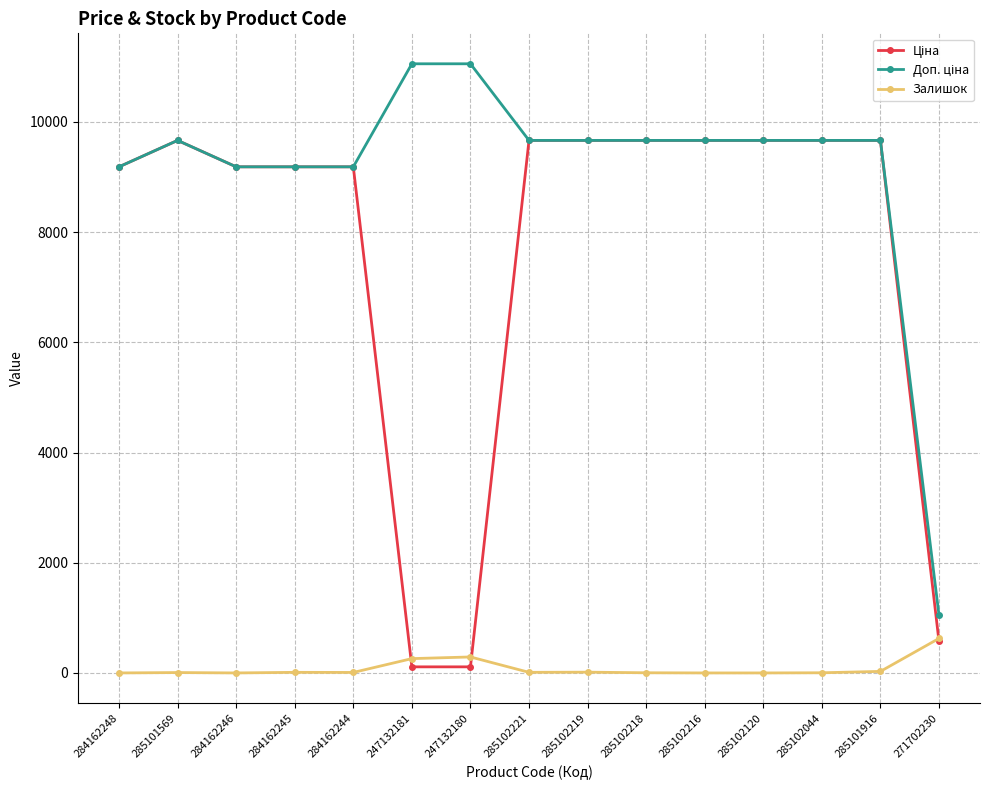

What is the label of the 6th point from the right?

285102218